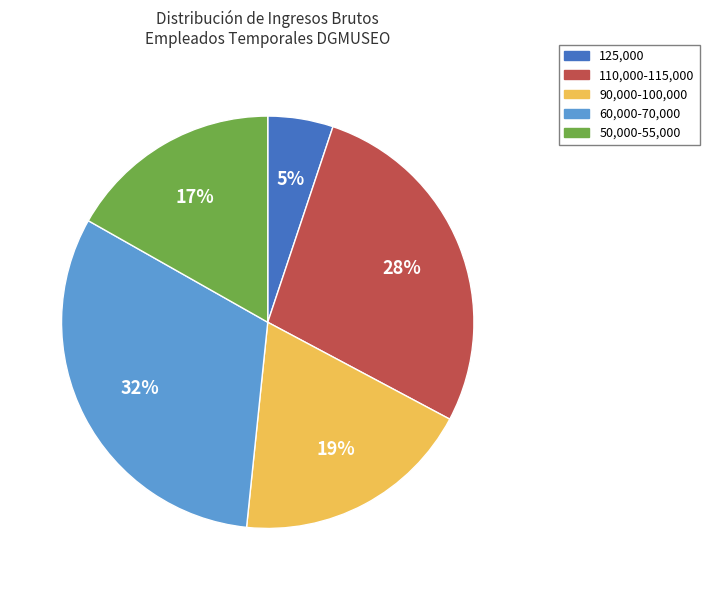

Does 60,000-70,000 represent more than half of the total?

No